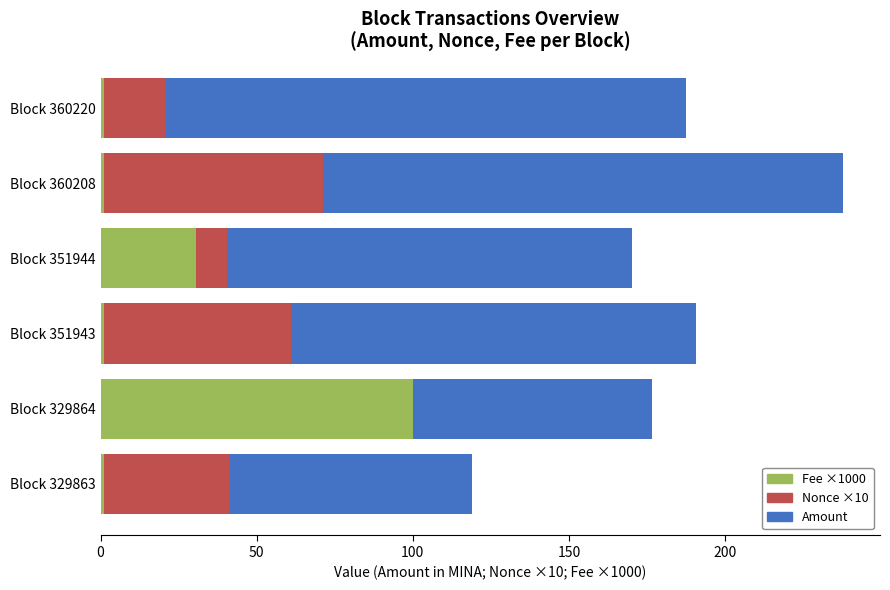

At which category is the sum across all series the highest?

Block 360208